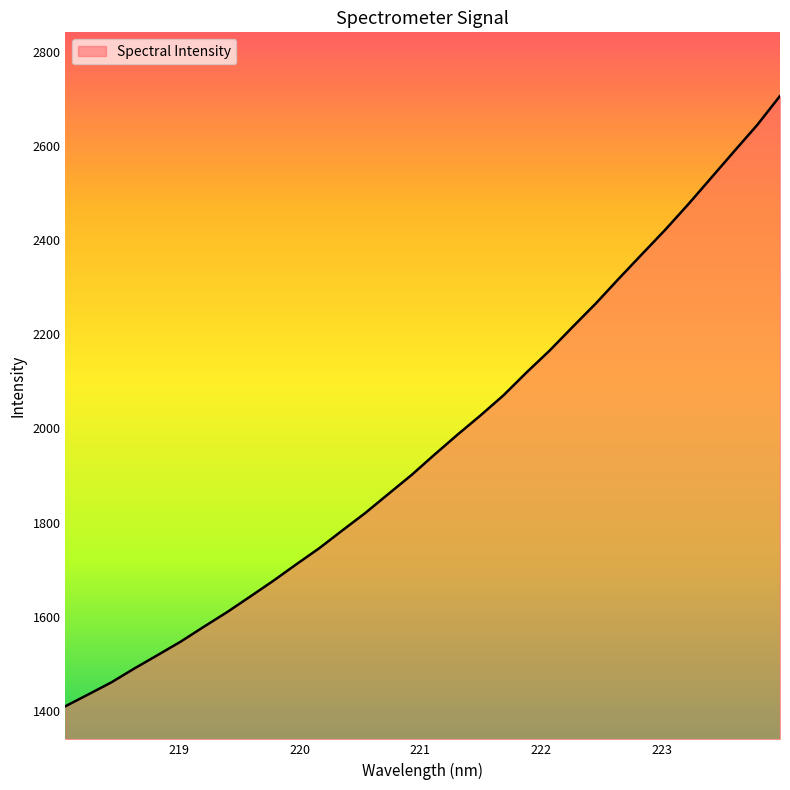

What is the minimum value shown in the chart?

1409.4